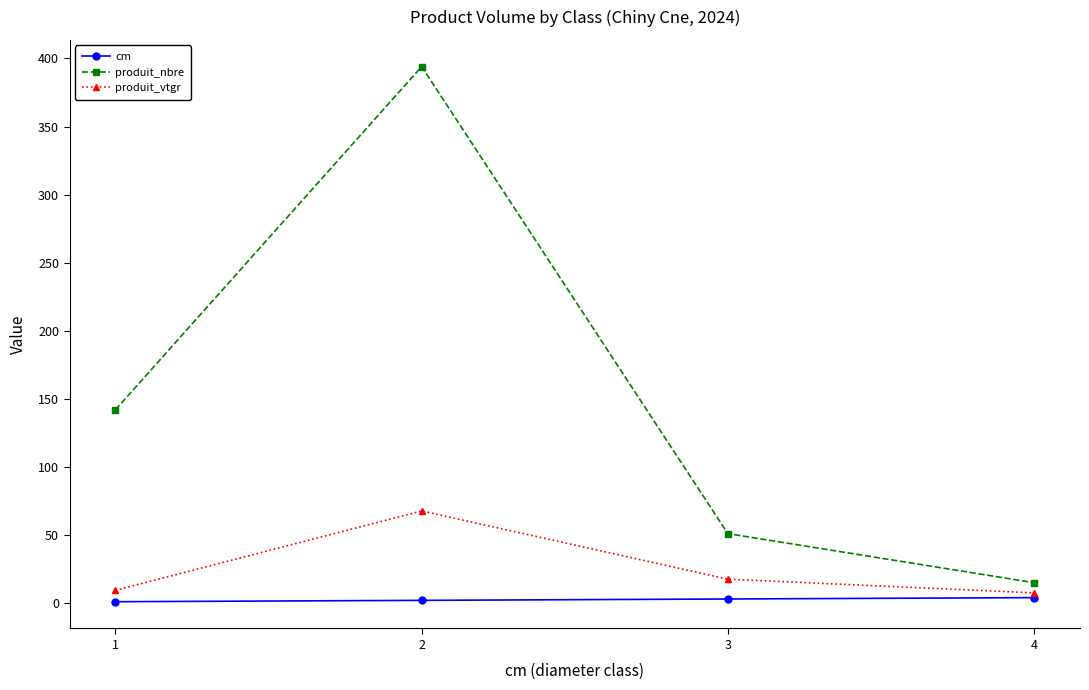

Is it true that produit_vtgr equals 91.1 at 1?

False